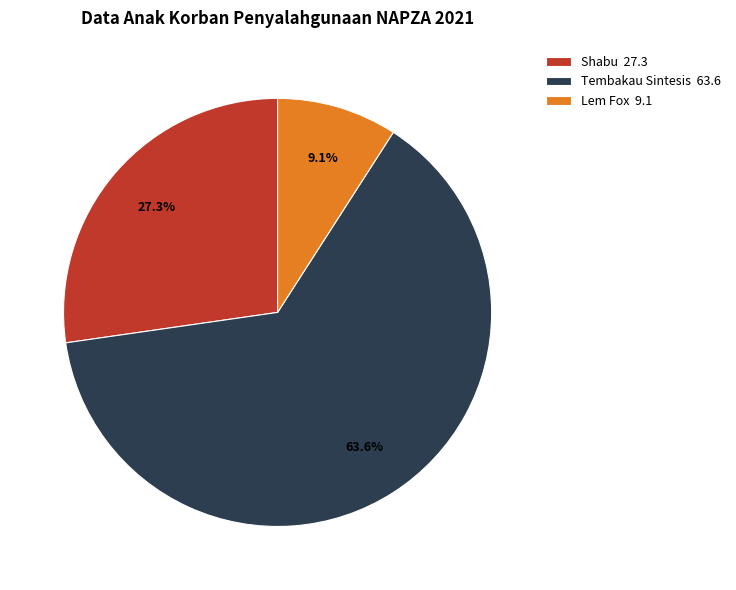

Which slice is the largest?

Tembakau Sintesis